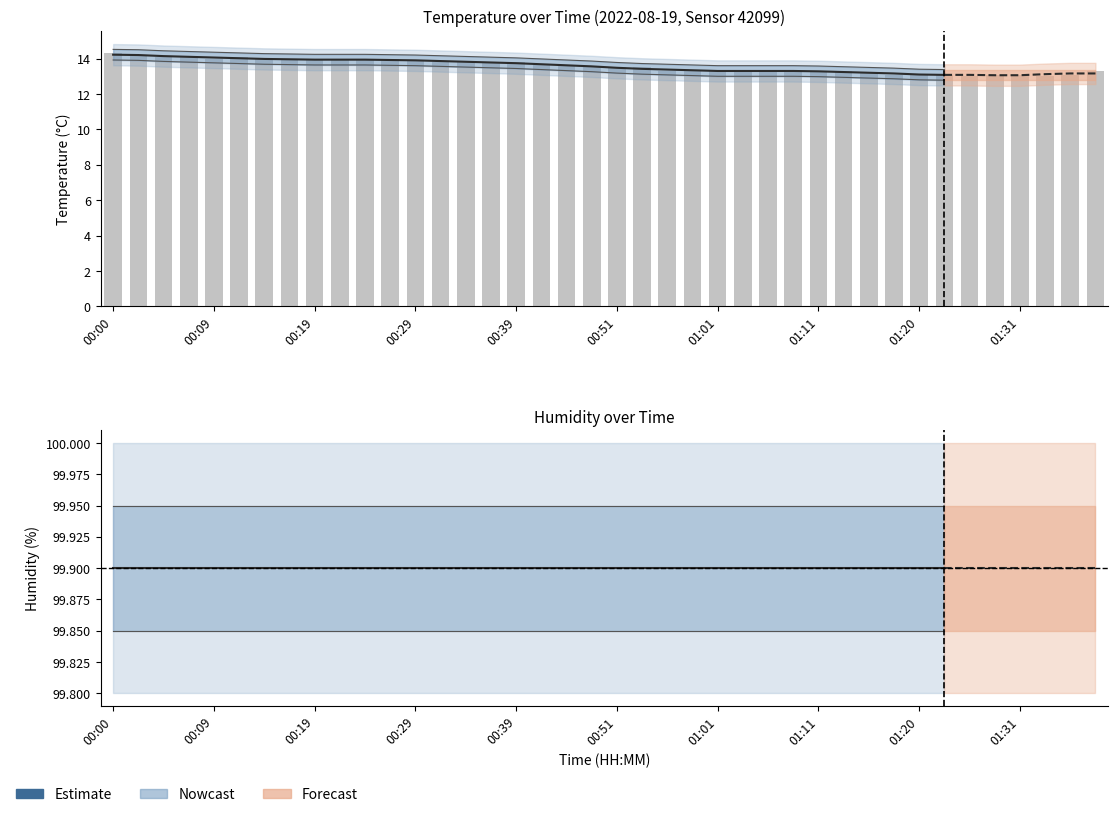

What is the difference between the highest and lowest values at 00:51?

86.4